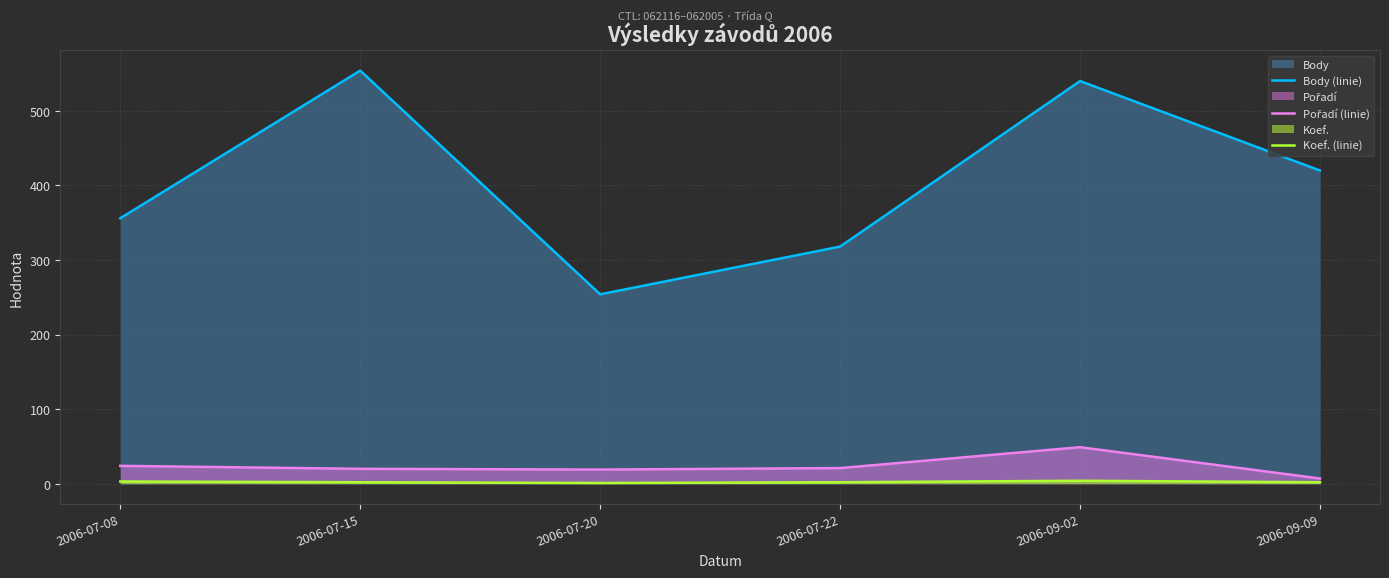

What is the highest value of the Pořadí (linie) series?

49